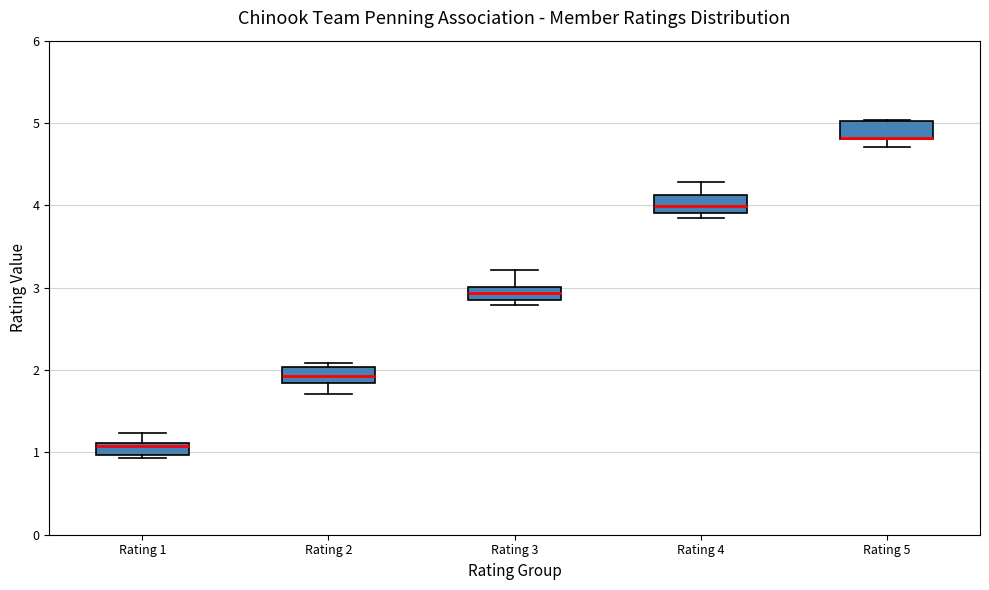

Reading left to right, transcribe this box plot: for each box, give where its median line is, the range the box spans, and where its two whiskers end, as read against the y-axis. The values are not printed on the chart, so give them approximately, as read against the axis.

Rating 1: median 1.1 (just below the box's upper edge), box 1.0 to 1.1, whiskers 0.9 to 1.2
Rating 2: median 1.9, box 1.8 to 2.0, whiskers 1.7 to 2.1
Rating 3: median 2.9 (inside the box), box 2.9 to 3.0, whiskers 2.8 to 3.2
Rating 4: median 4.0, box 3.9 to 4.1, whiskers 3.8 to 4.3
Rating 5: median 4.8 (drawn on the box's lower edge), box 4.8 to 5.0, whiskers 4.7 to 5.0